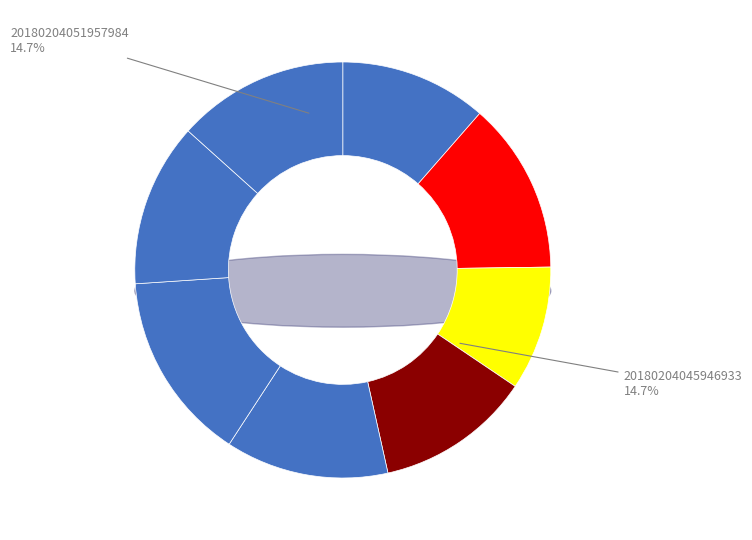

To the nearest percent, what portion does 20180204054117984 represent?

13%